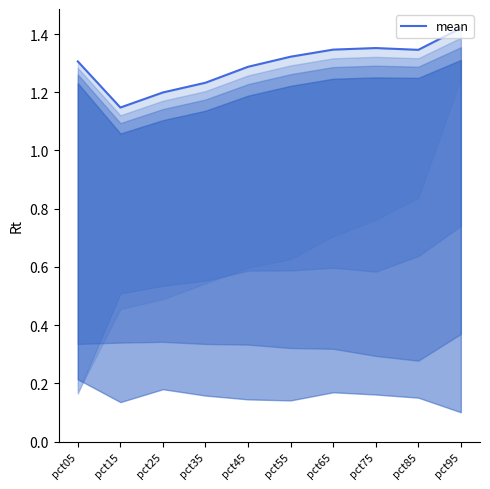

Rank the categories by value from lowest to highest.

pct15, pct25, pct35, pct45, pct05, pct55, pct85, pct65, pct75, pct95